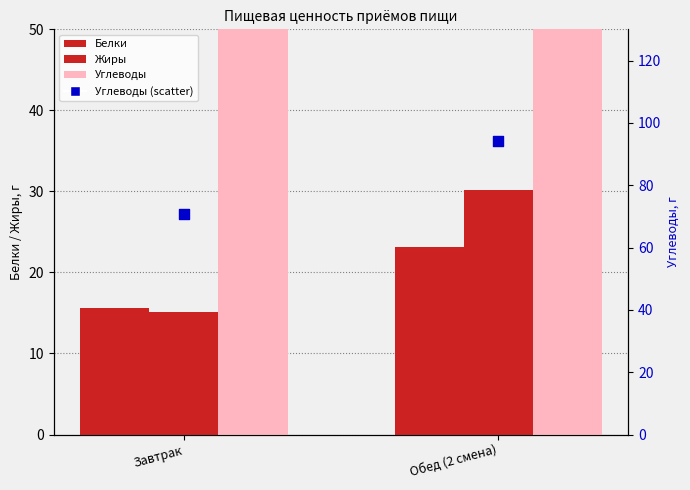

Which series has the largest total across all categories?

Углеводы